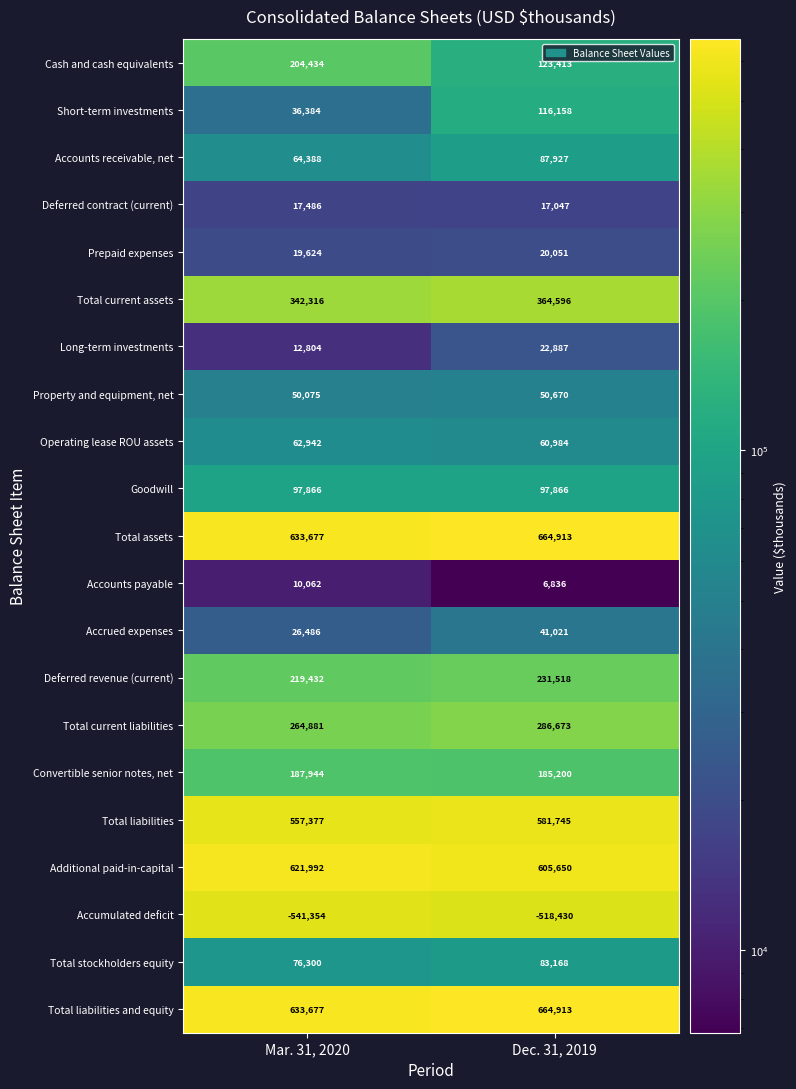

What is the difference between the Total stockholders equity values at Mar. 31, 2020 and Dec. 31, 2019?

6868